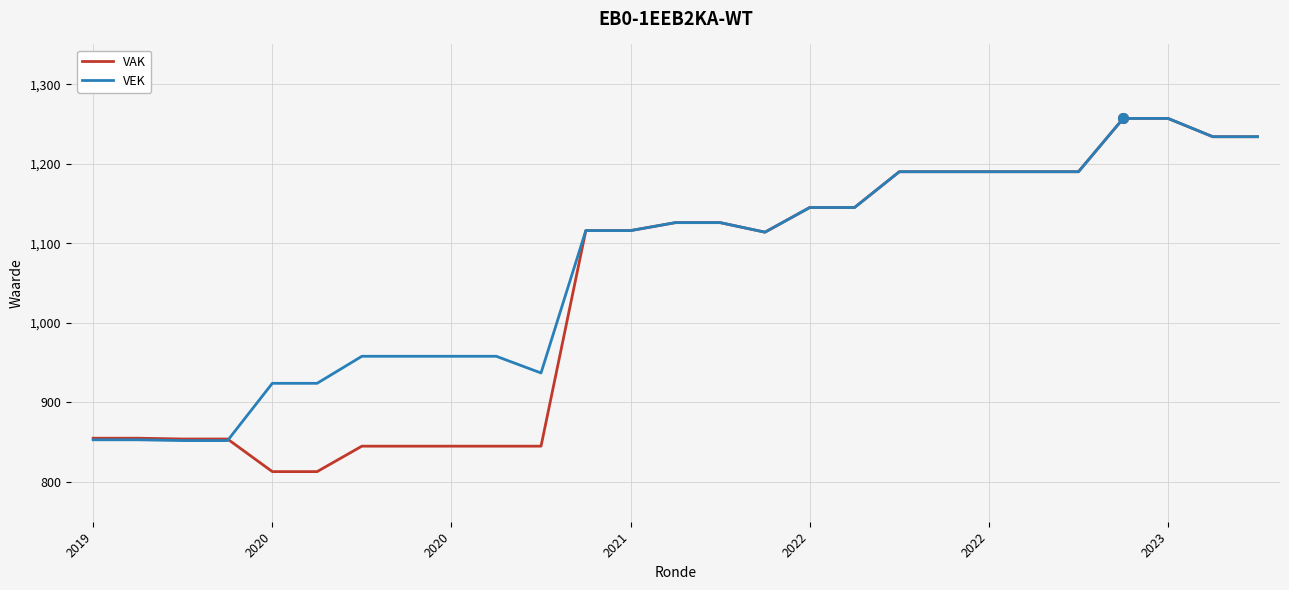

List the series in order of their overall mean, lowest first.

VAK, VEK